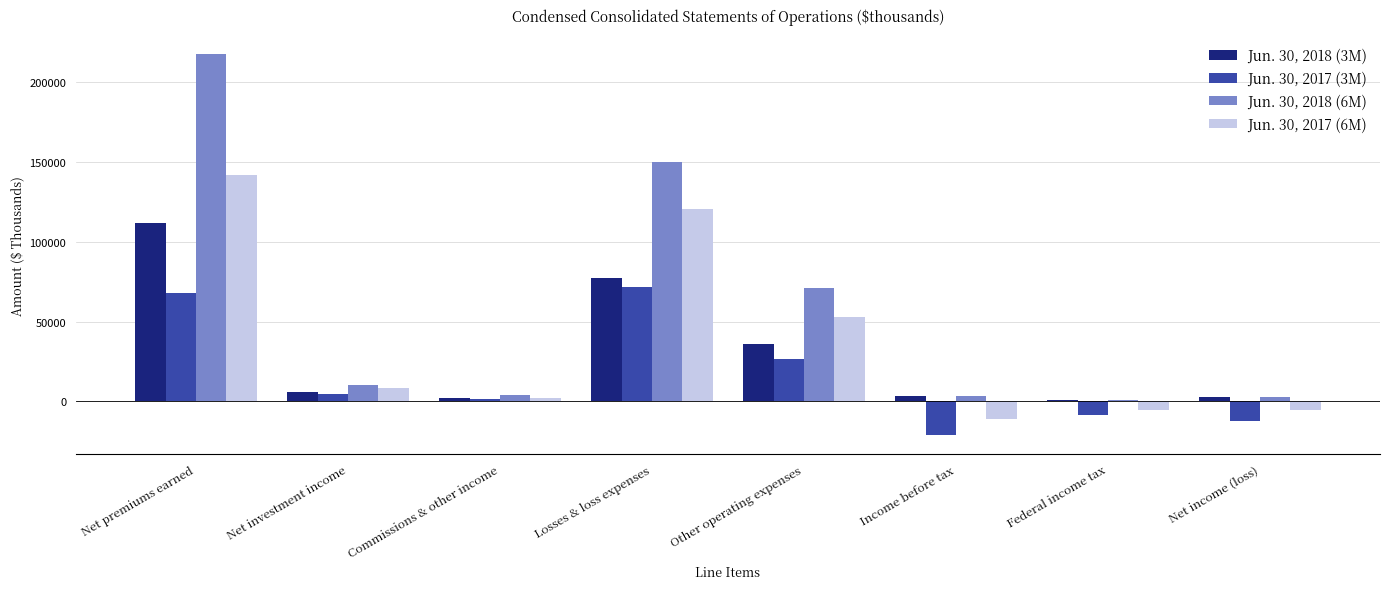

What is the maximum value shown in the chart?

217402